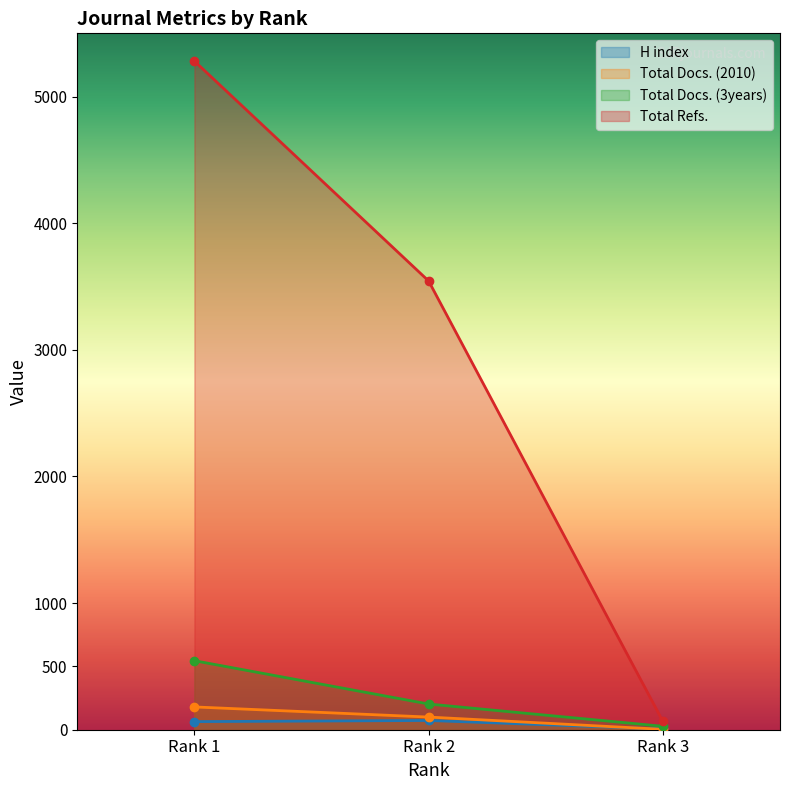

At which label is Total Refs. closest to 2673?

Rank 2